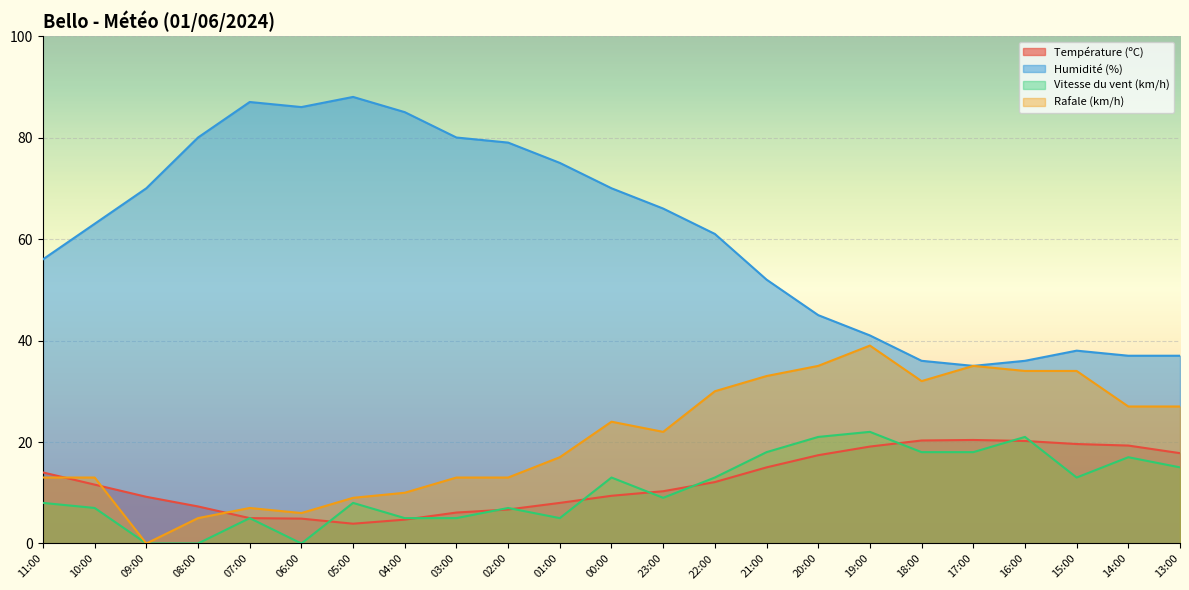

At how many categories does at least one series exceed 78?

7